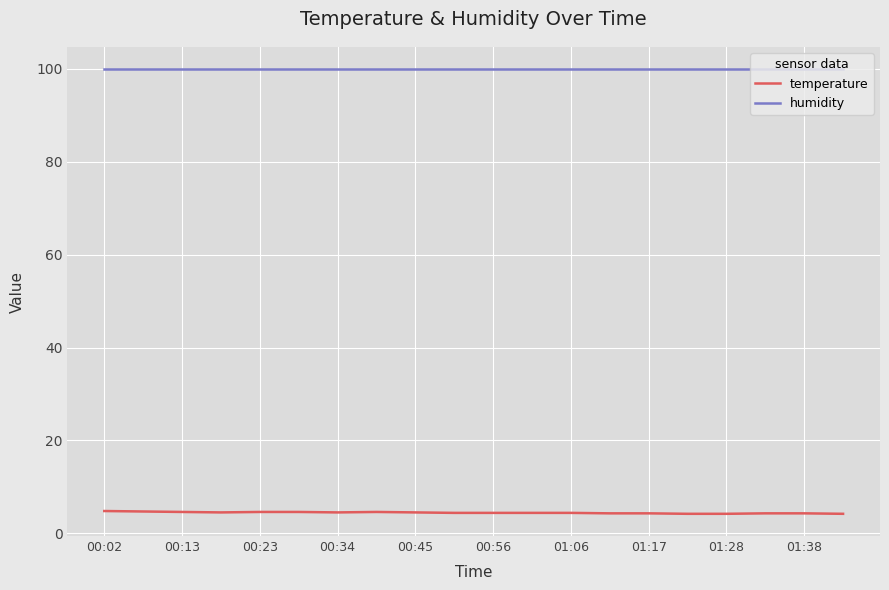

At how many categories does at least one series exceed 68?

20